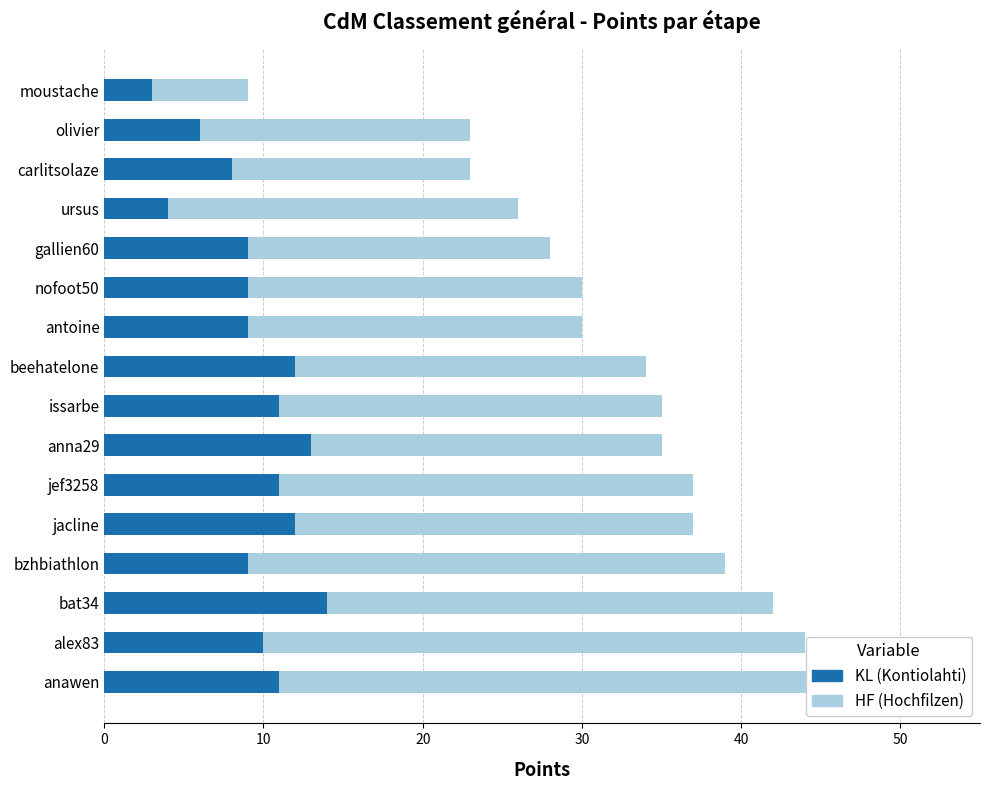

Is the value of KL (Kontiolahti) at jacline greater than the value of HF (Hochfilzen) at beehatelone?

No